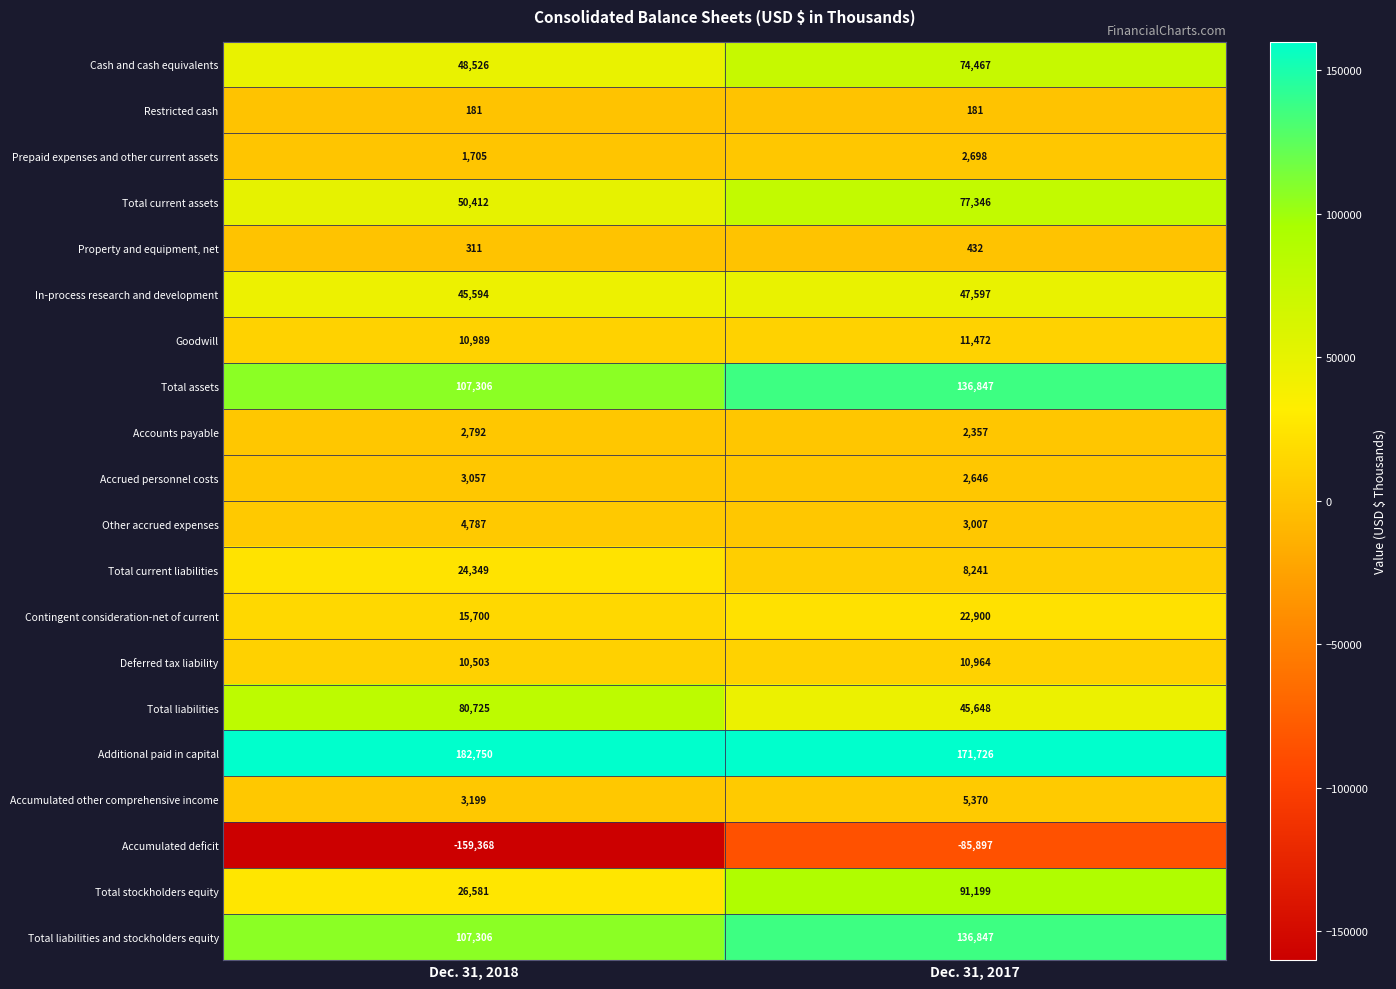

Which series has the largest range (max minus min)?

Accumulated deficit